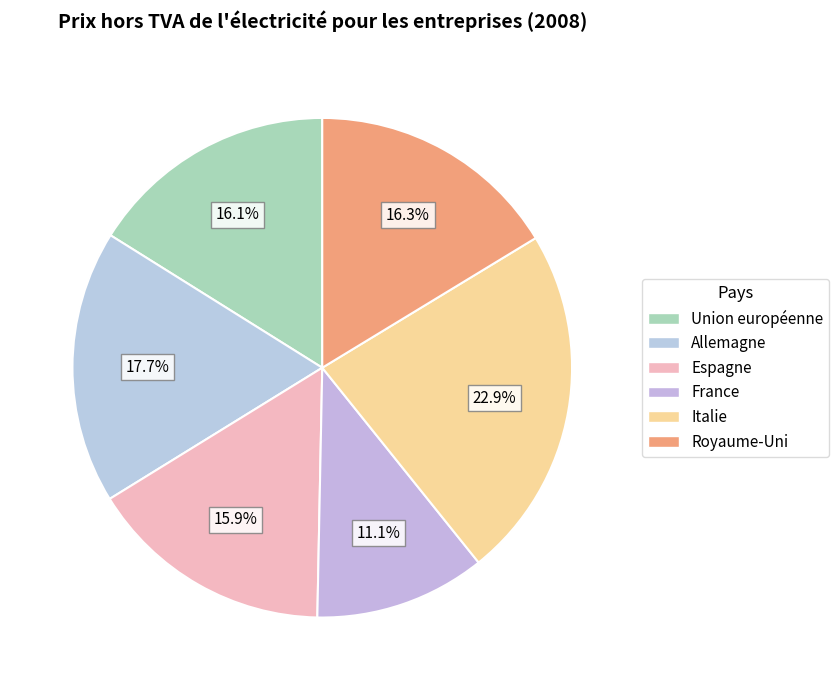

To the nearest percent, what portion does France represent?

11%